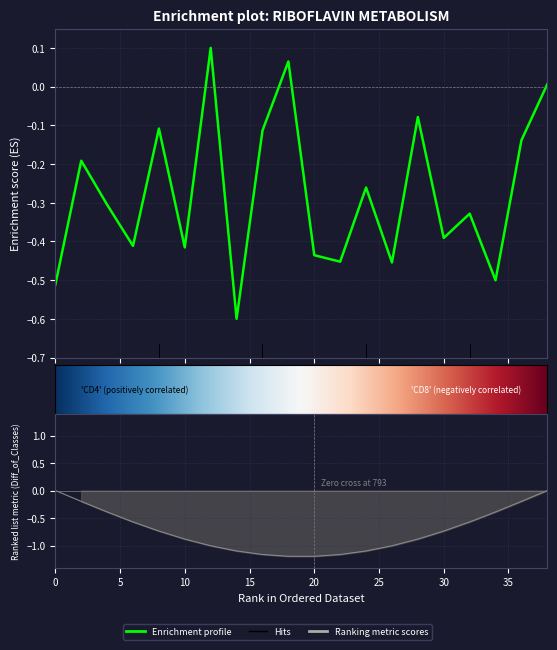

What is the maximum value shown in the chart?

0.1